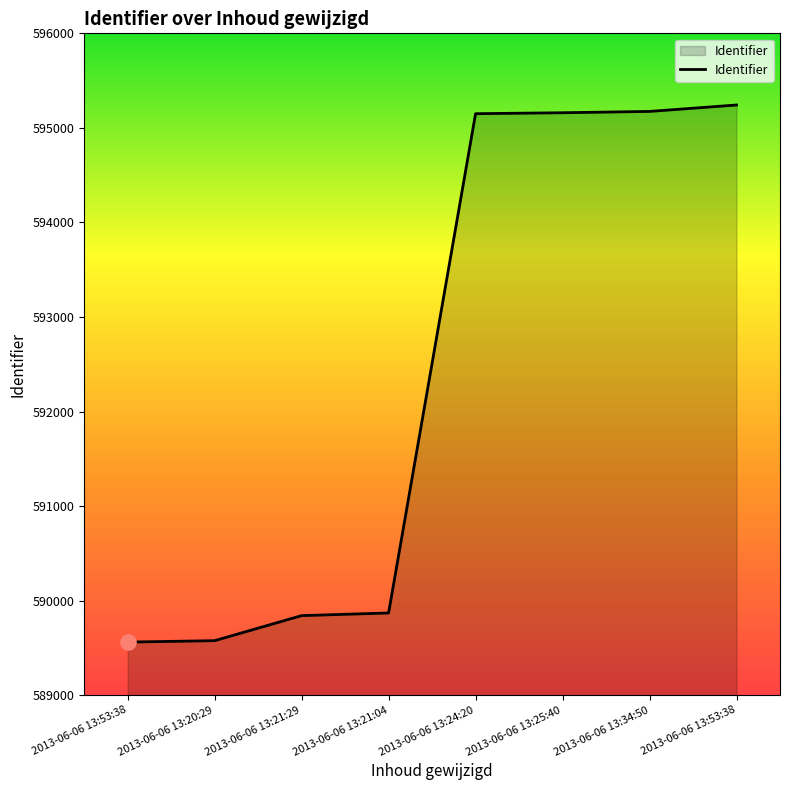

What is the change in value from 2013-06-06 13:24:20 to 2013-06-06 13:34:50?

+24